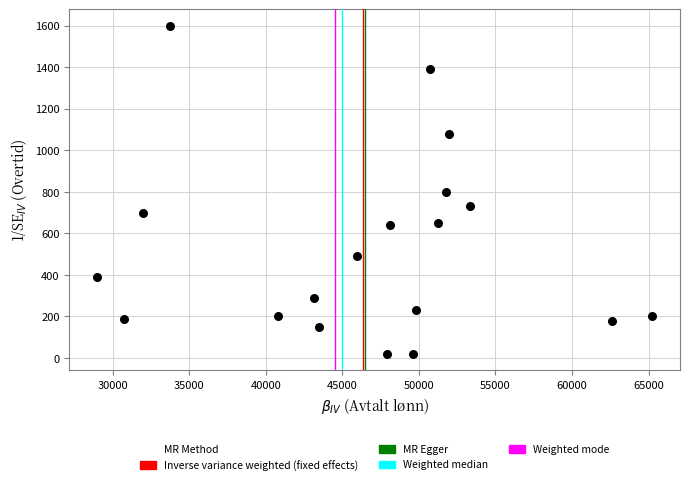

What is the range of Y values (max minus min)?

1580